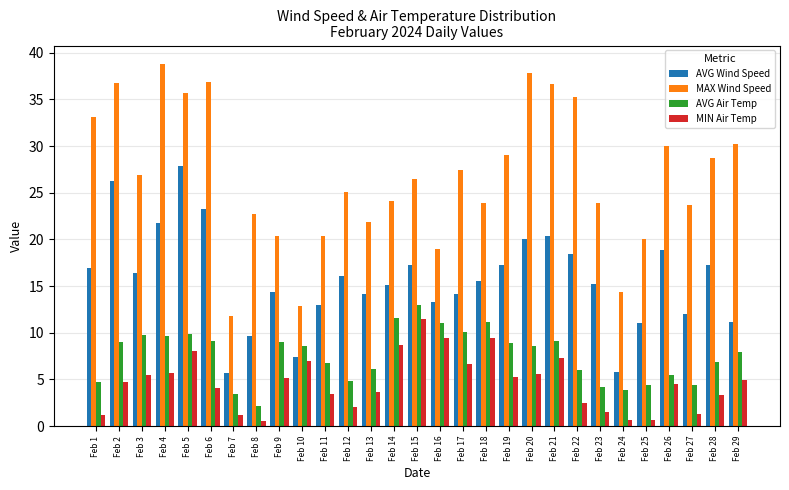

What is the greatest value displayed?

38.8